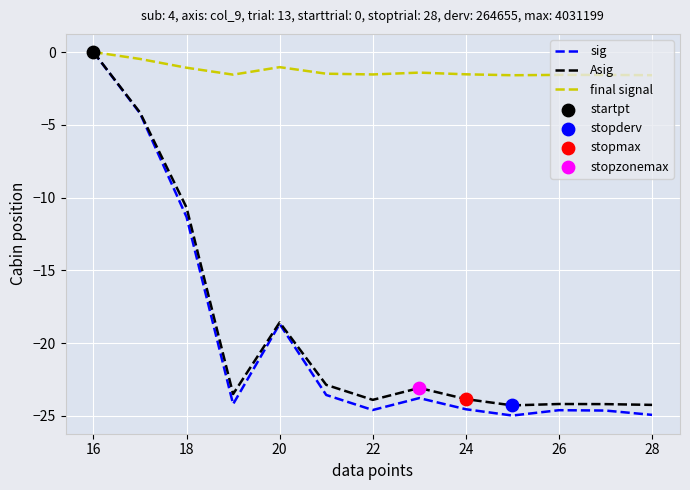

Which series has the largest range (max minus min)?

sig